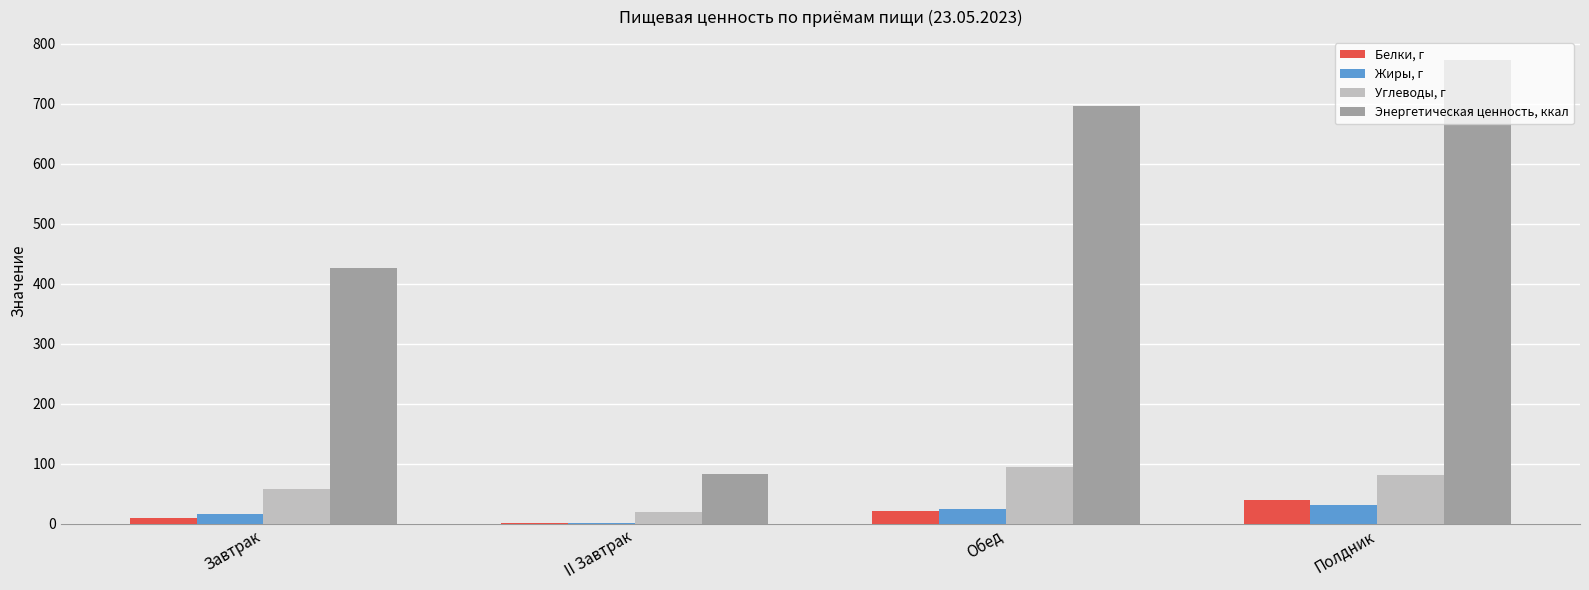

The Жиры, г series shows 24.6 at Обед. True or false?

True